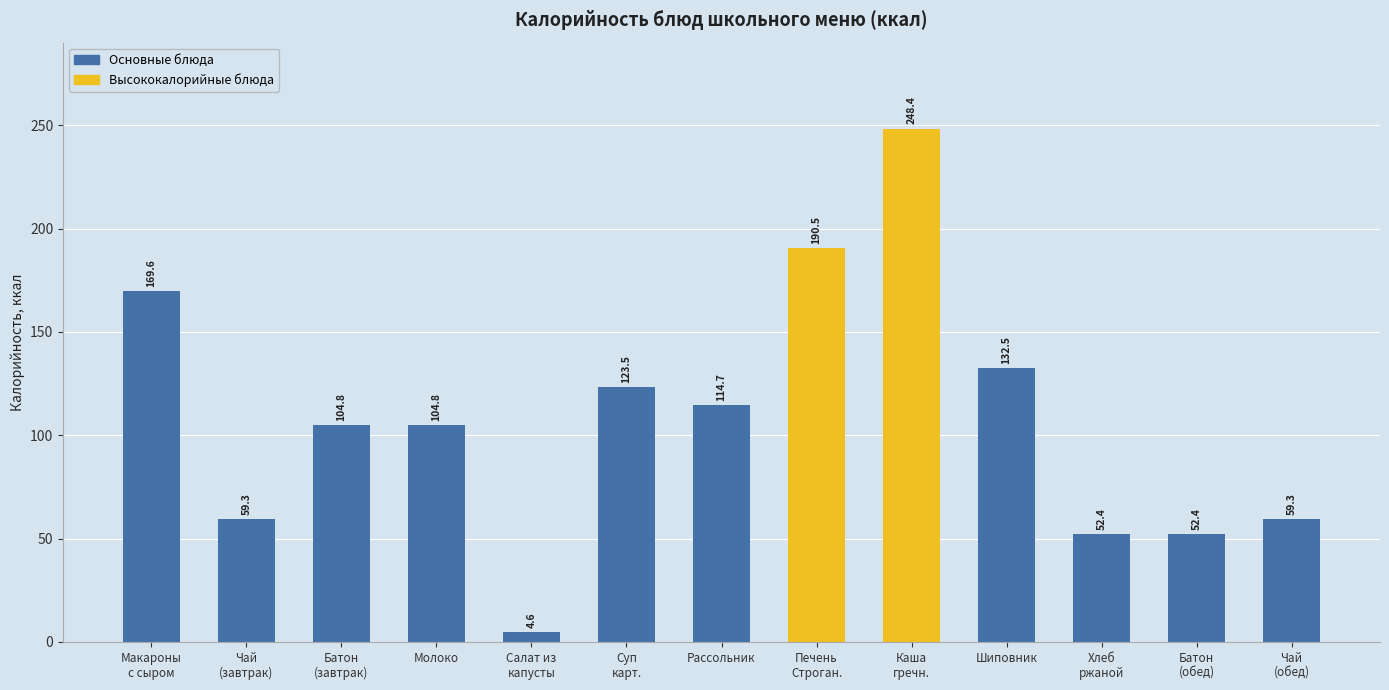

Is it true that the value at Суп
карт. is 123.5?

True